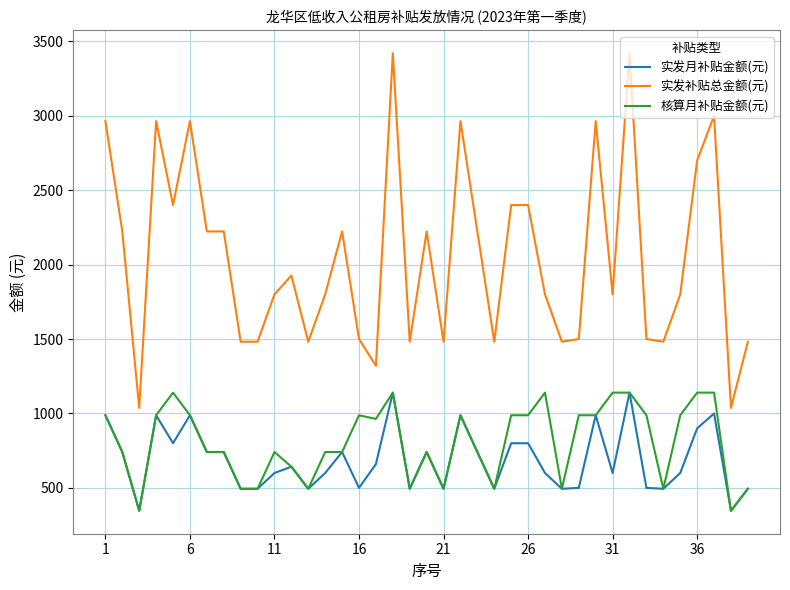

True or false: 实发补贴总金额(元) and 实发月补贴金额(元) intersect in this chart.

False